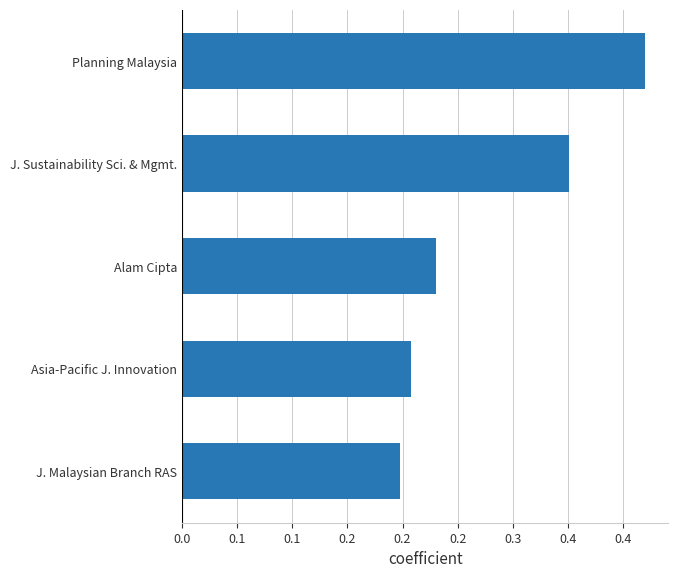

List the labels in order of value, smallest first.

J. Malaysian Branch RAS, Asia-Pacific J. Innovation, Alam Cipta, J. Sustainability Sci. & Mgmt., Planning Malaysia